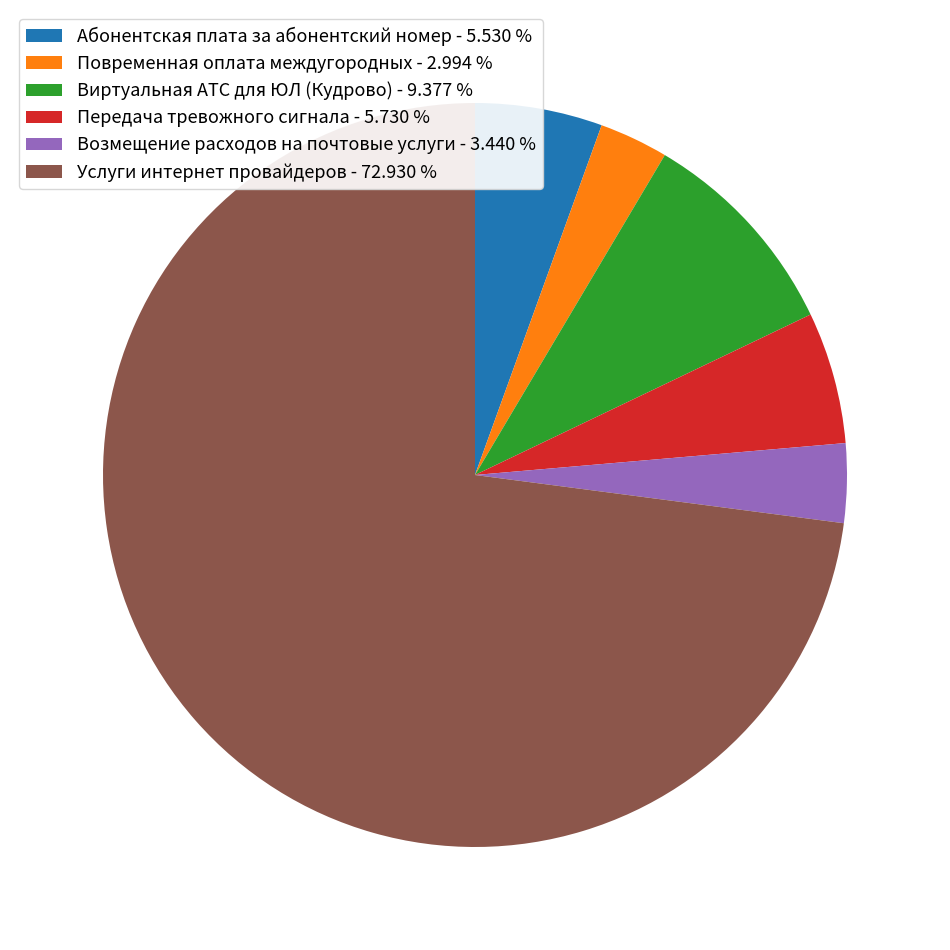

What is the largest slice in the pie chart?

Услуги интернет провайдеров